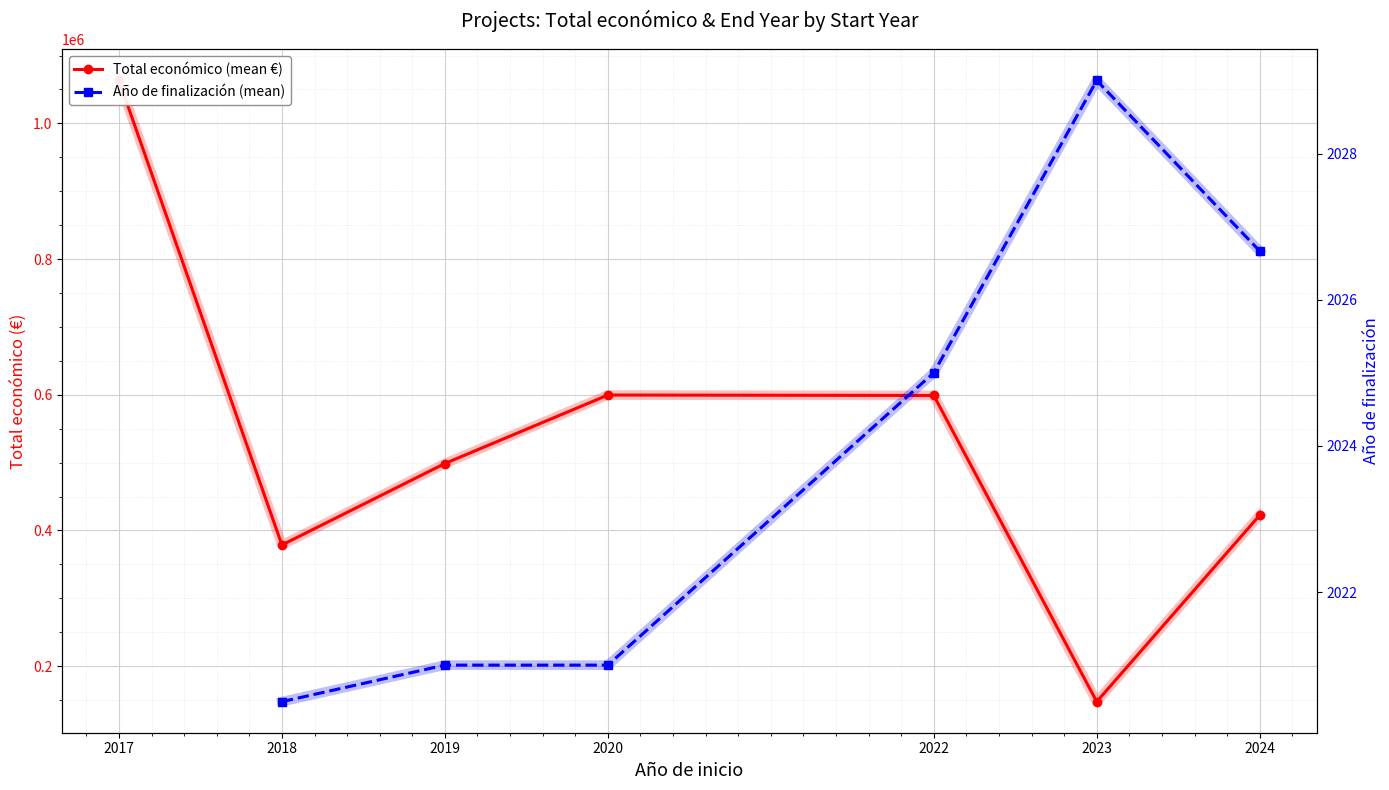

Which series has the widest spread of values?

Total económico (mean €)